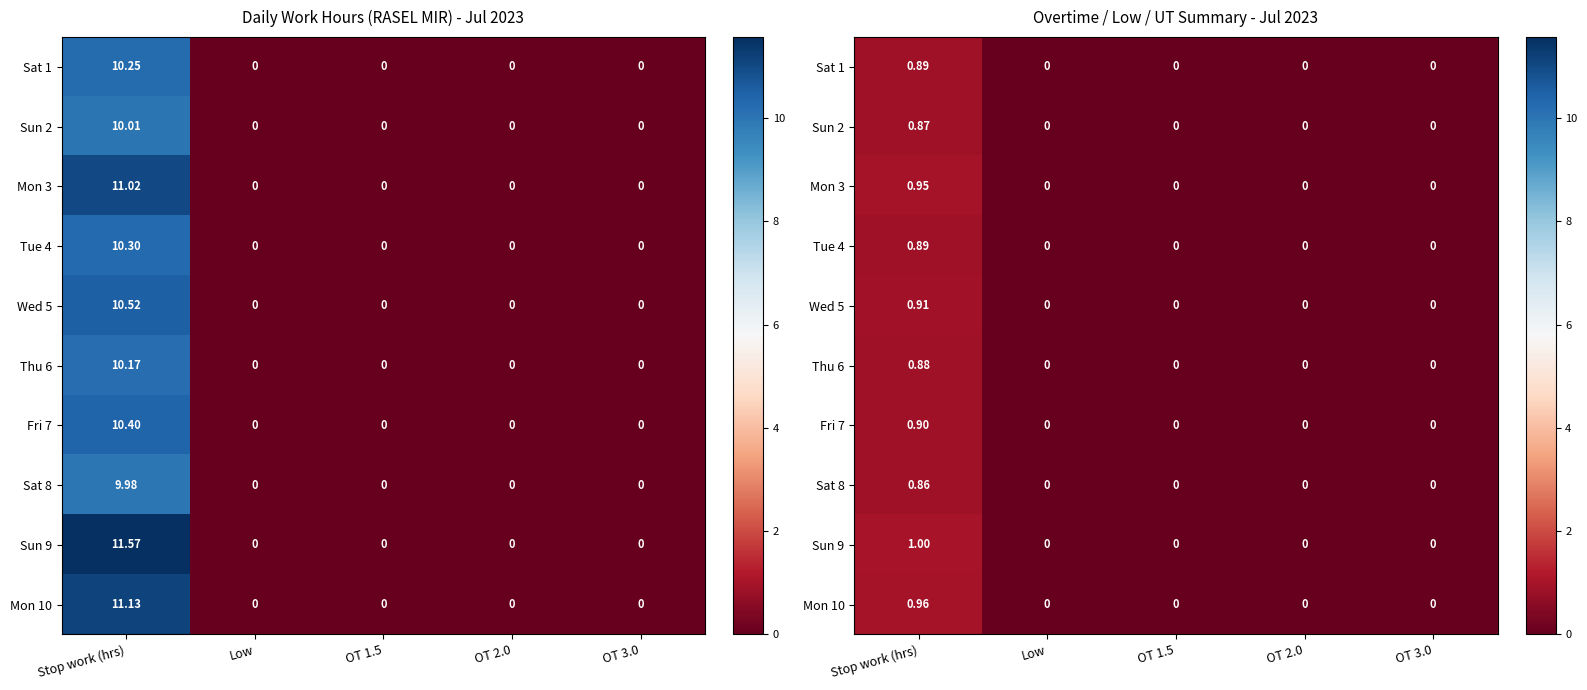

At OT 2.0, list the series in order from largest to smallest.

Sat 1, Sun 2, Mon 3, Tue 4, Wed 5, Thu 6, Fri 7, Sat 8, Sun 9, Mon 10